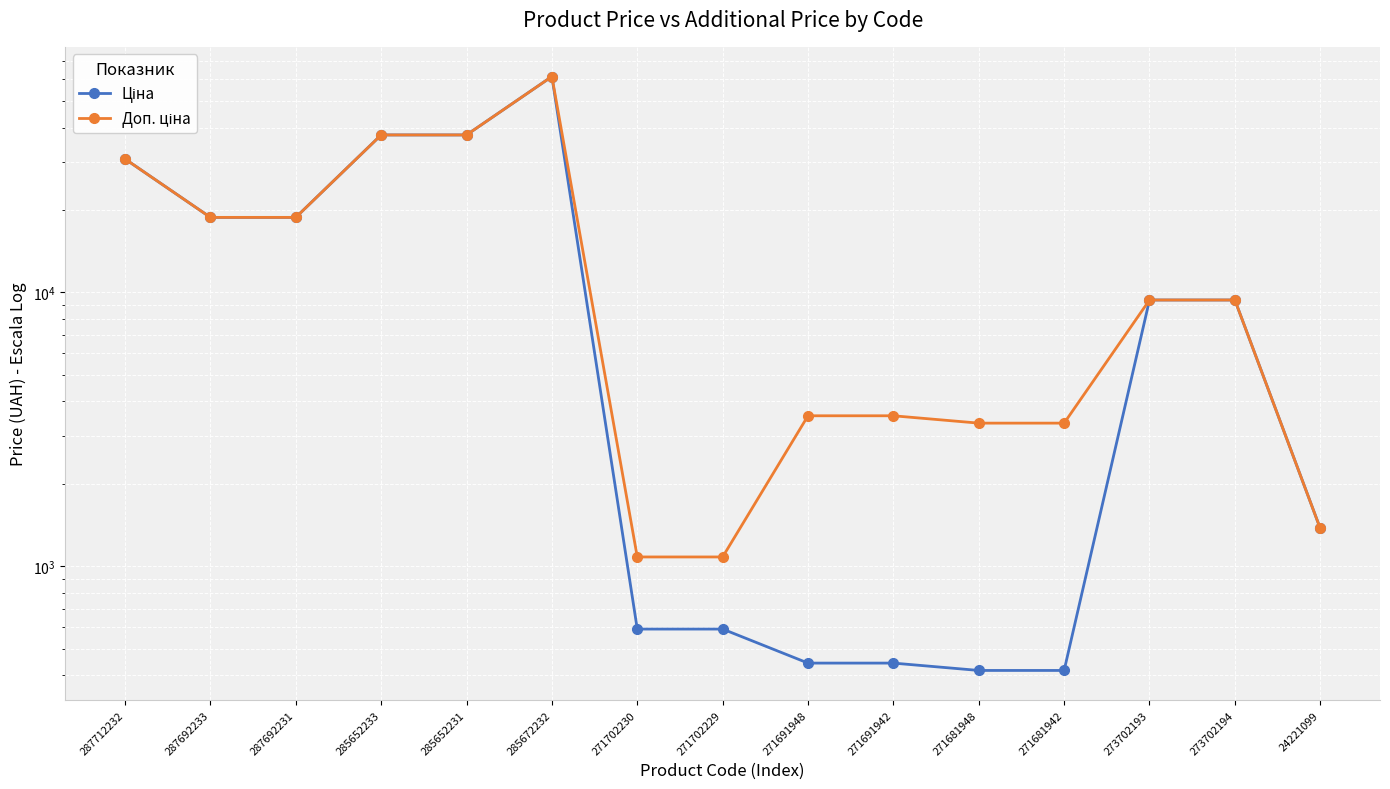

True or false: Ціна and Доп. ціна intersect in this chart.

False